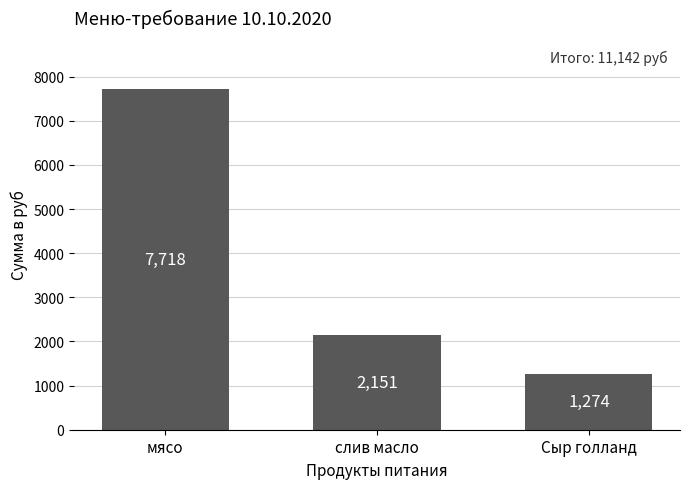

What is the minimum value shown in the chart?

1274.0